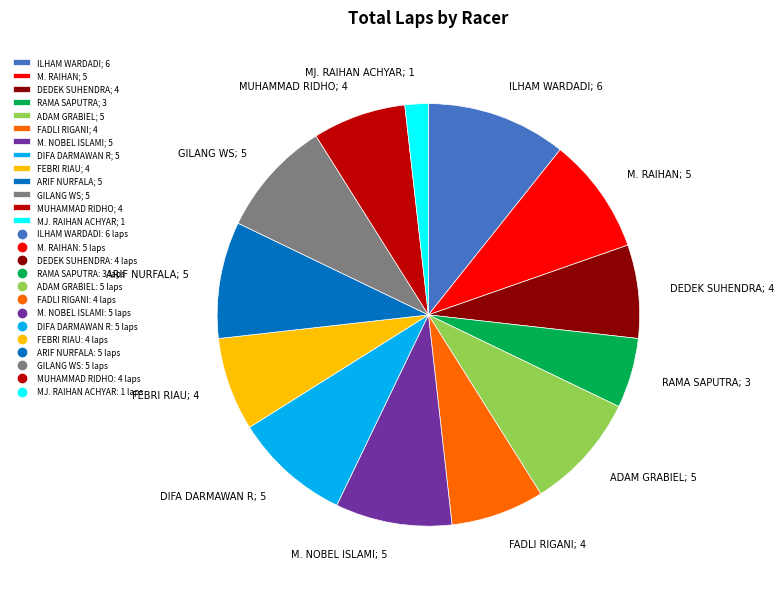

Is it true that DIFA DARMAWAN R is 1% of the pie?

False